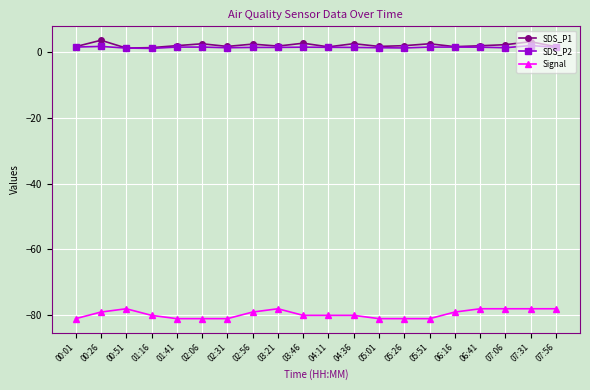

What is the approximate value of SDS_P1 at 02:06?

2.4